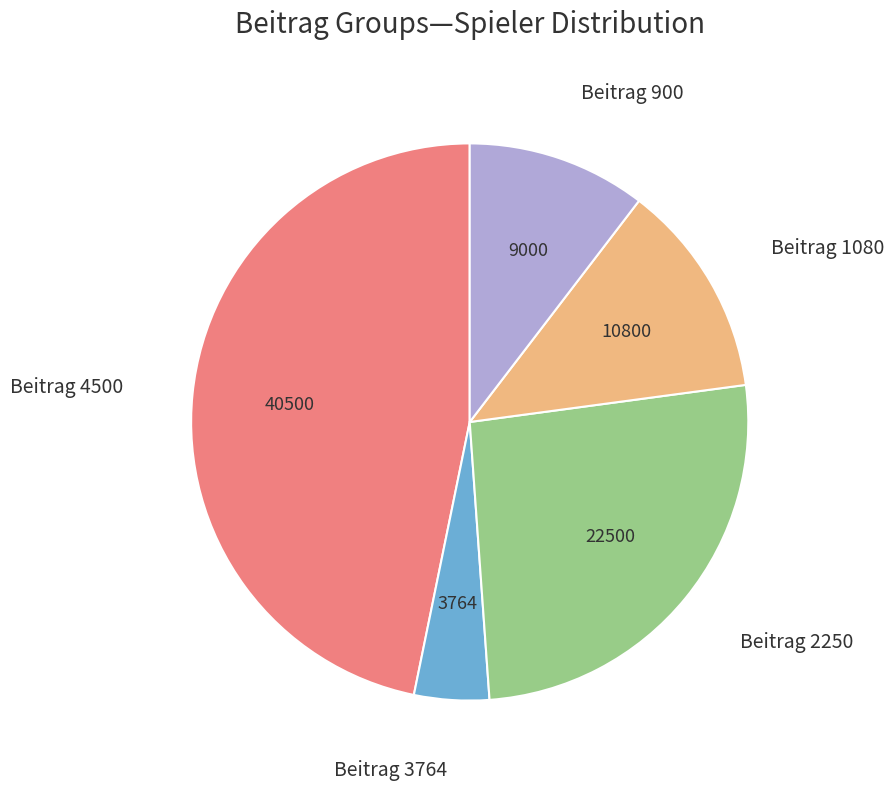

Is there any slice that represents more than half of the pie?

No